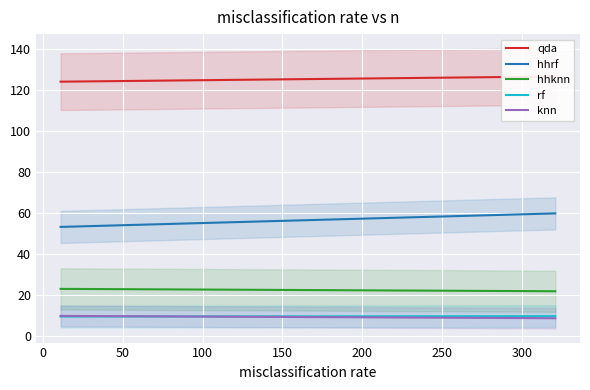

Is it true that hhrf equals 103.0 at 25?

False